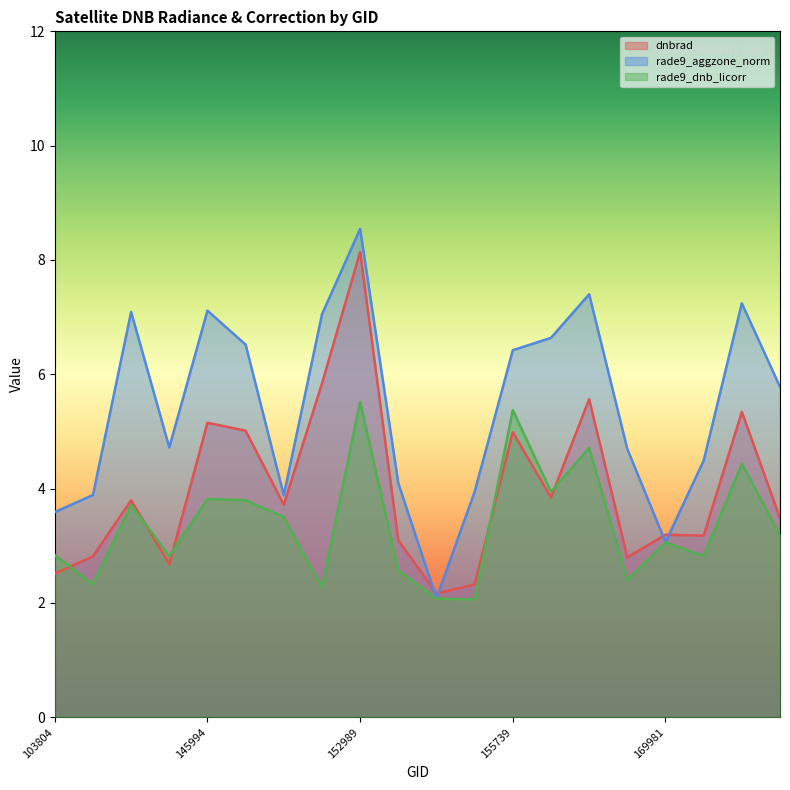

At which category is the sum across all series the highest?

152989